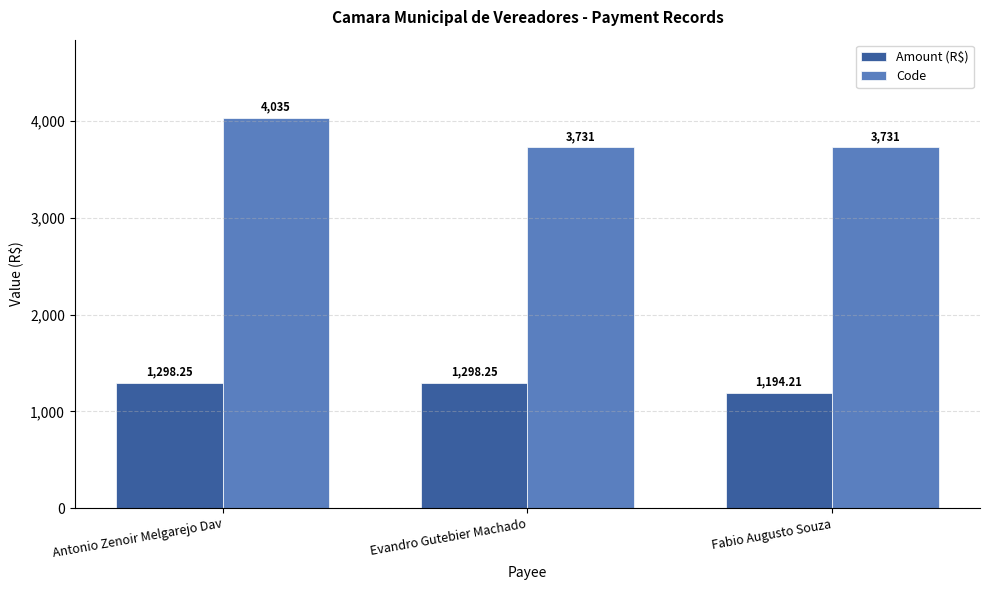

True or false: Amount (R$) has a value of 1298.2 at Evandro Gutebier Machado.

True